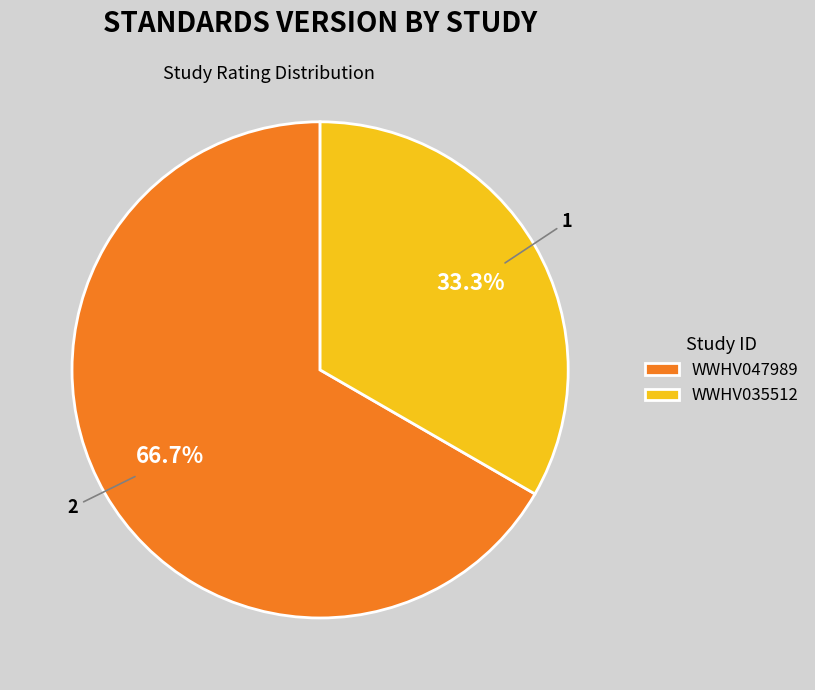

To the nearest percent, what portion does WWHV035512 represent?

33%